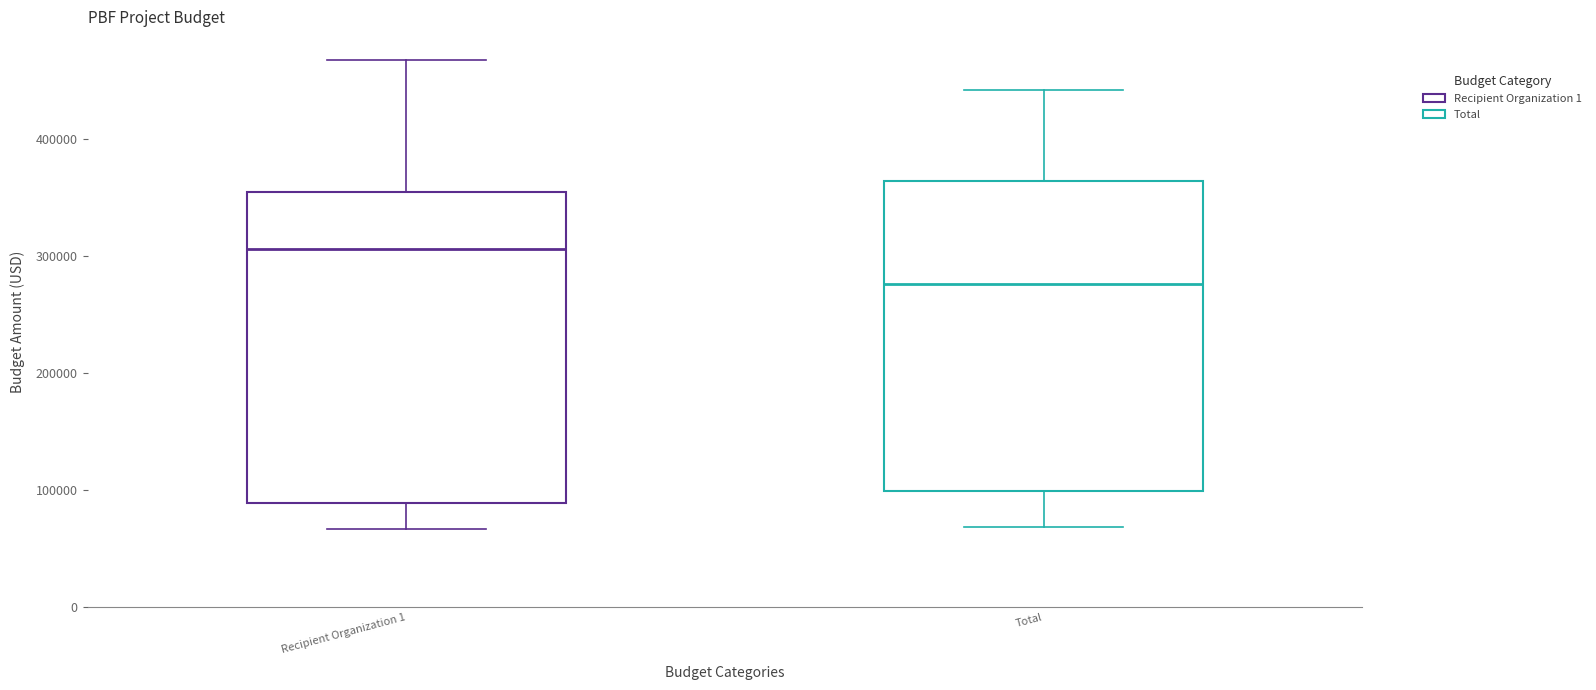

Which box's median line is the lowest?

Total